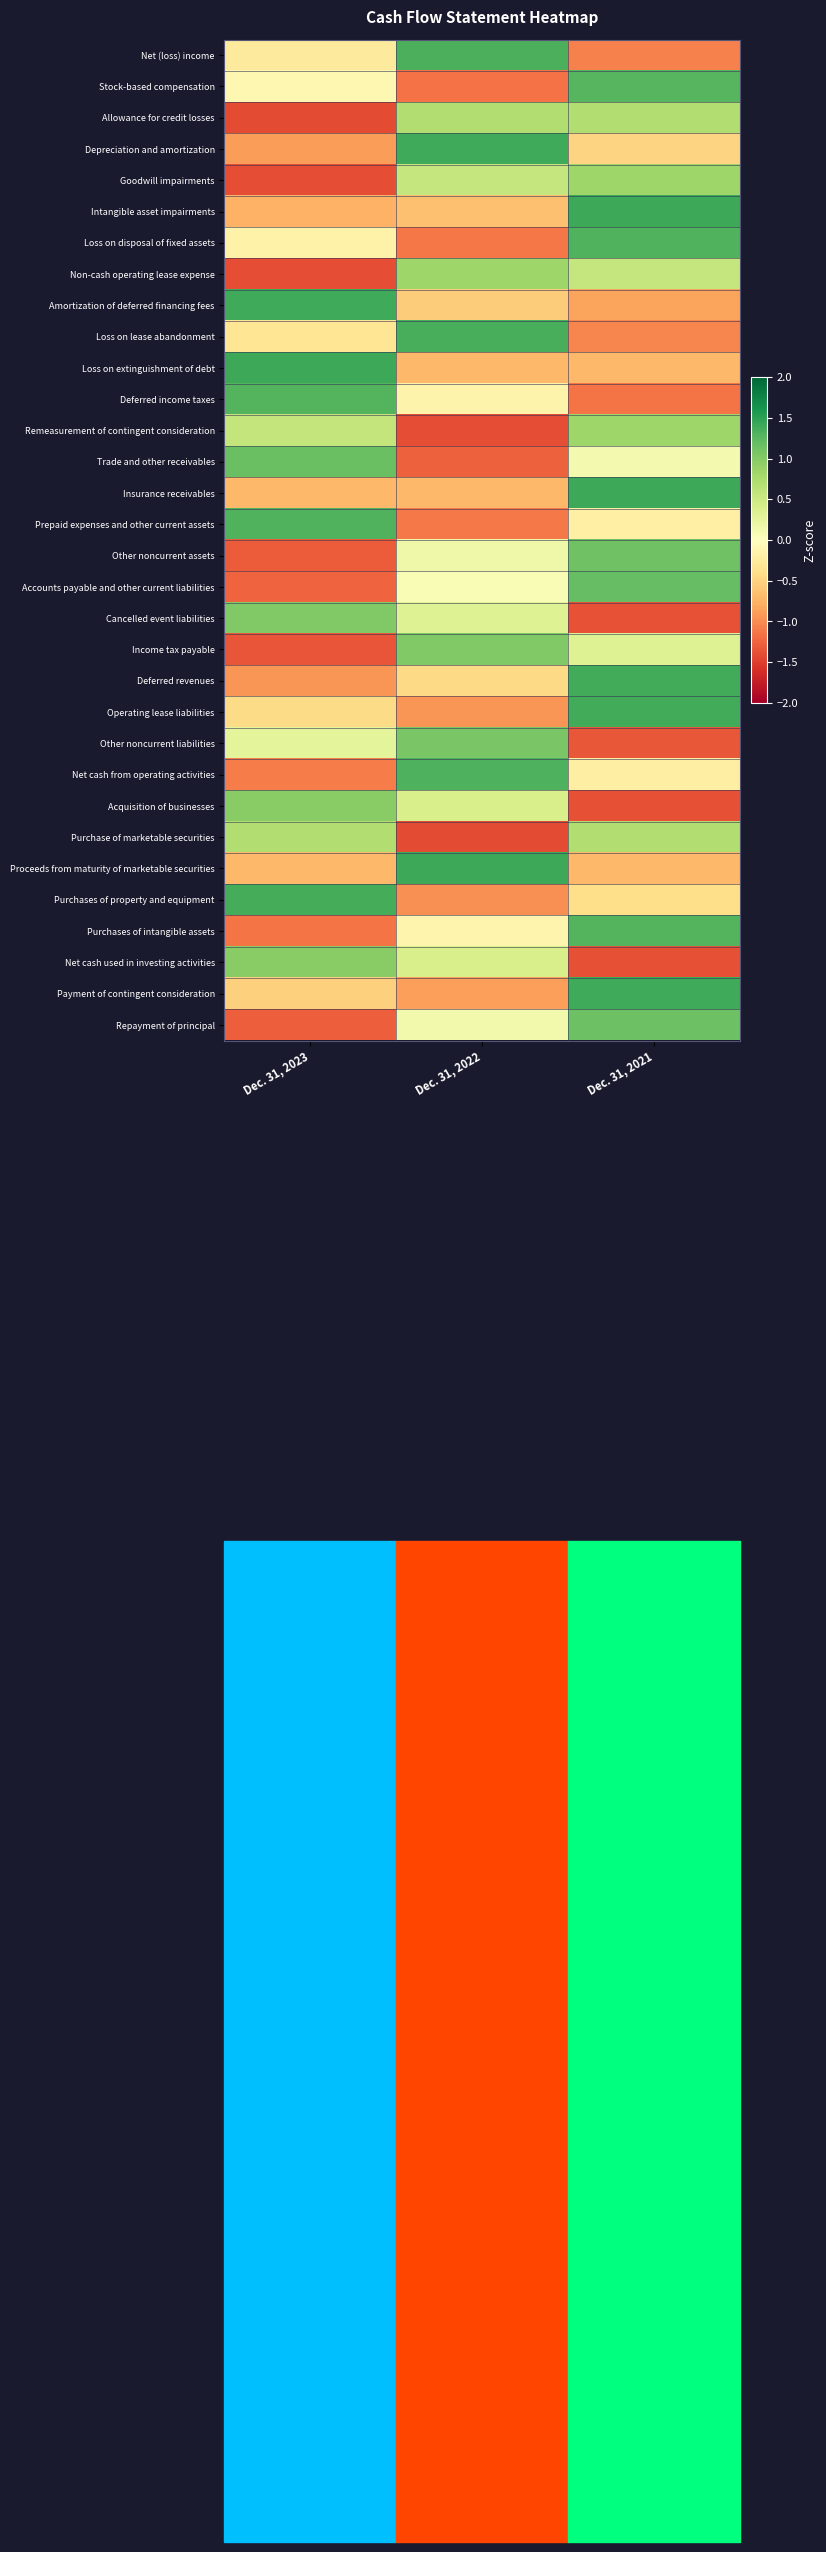

What is the spread (max minus min) of values at Dec. 31, 2021?

2.8